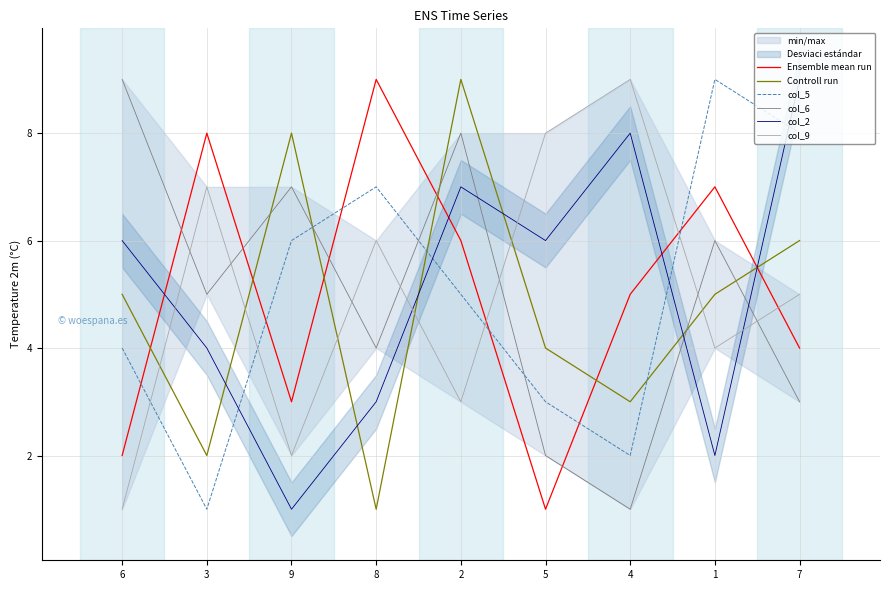

Where is the first local minimum for col_2?

9